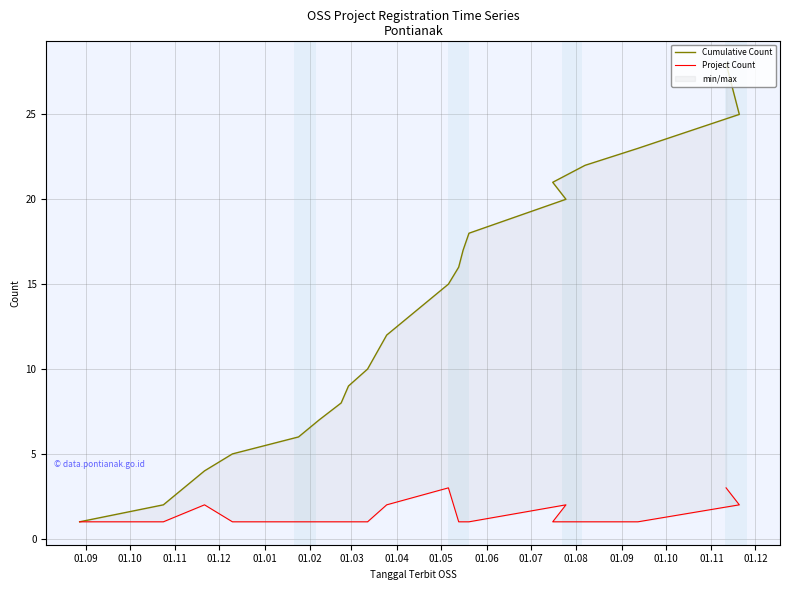

What is the label of the 20th point from the right?

01.09